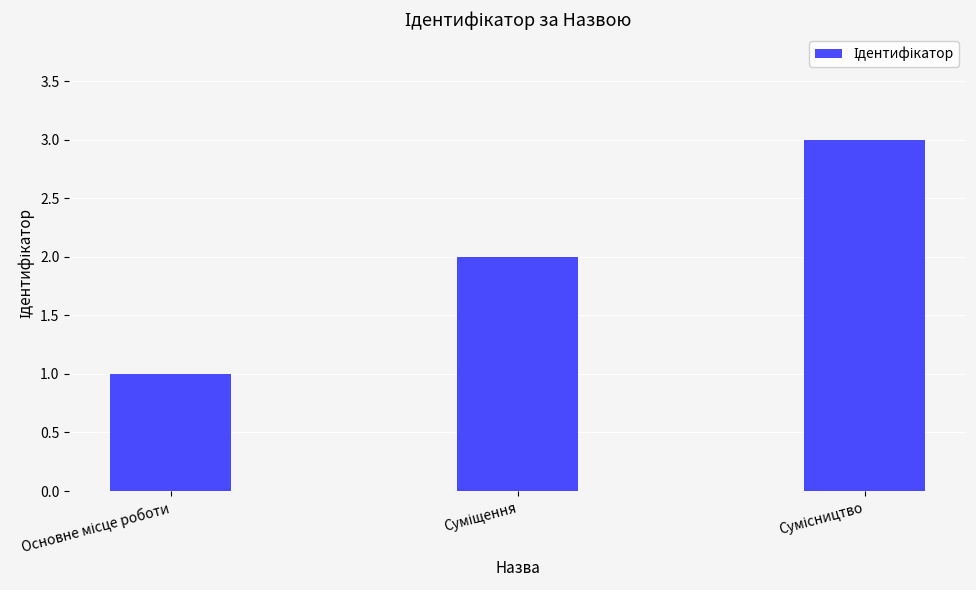

What is the maximum value shown in the chart?

3